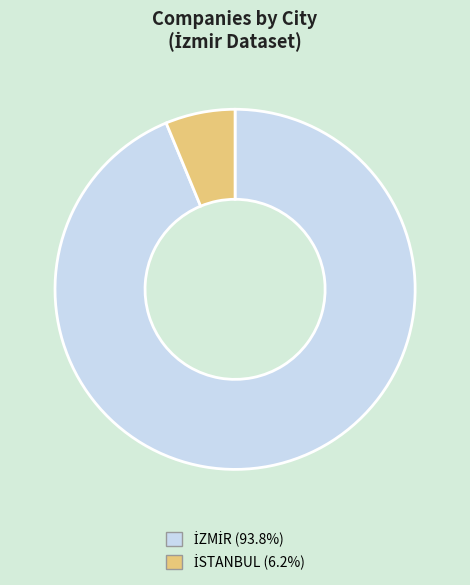

Is there a majority slice in this chart?

Yes